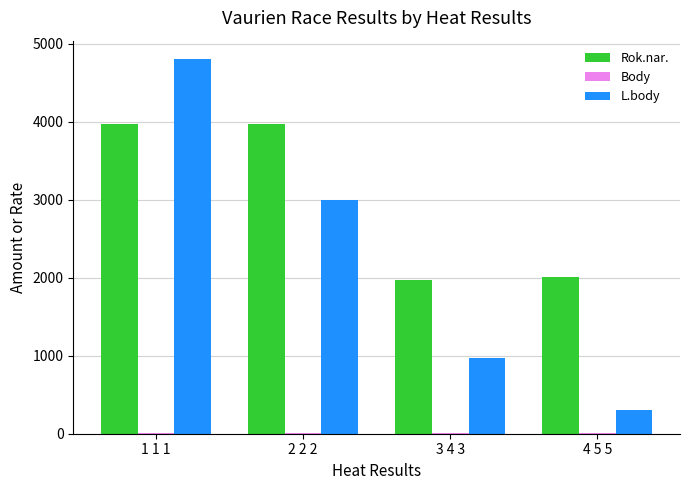

Which series has the largest total across all categories?

Rok.nar.